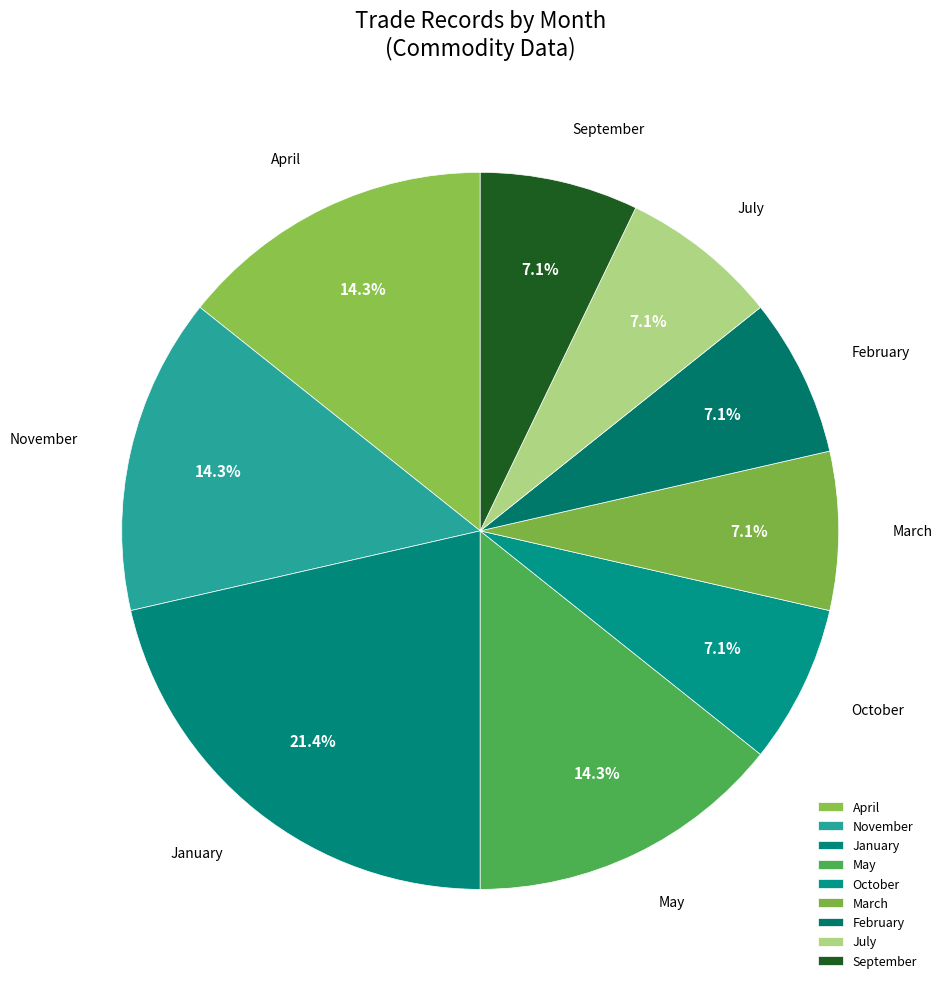

Is there a majority slice in this chart?

No